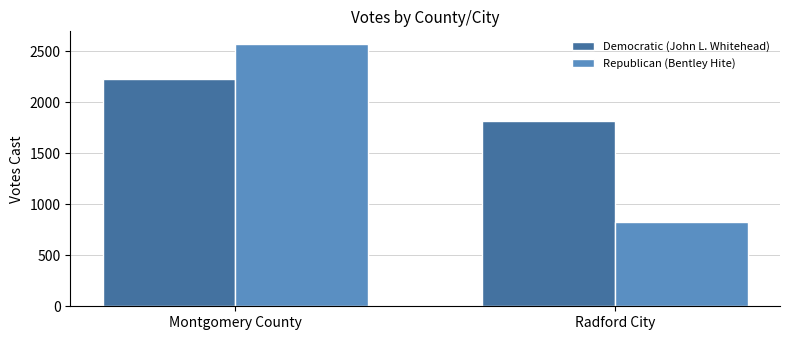

Rank the categories by Democratic (John L. Whitehead) value from highest to lowest.

Montgomery County, Radford City